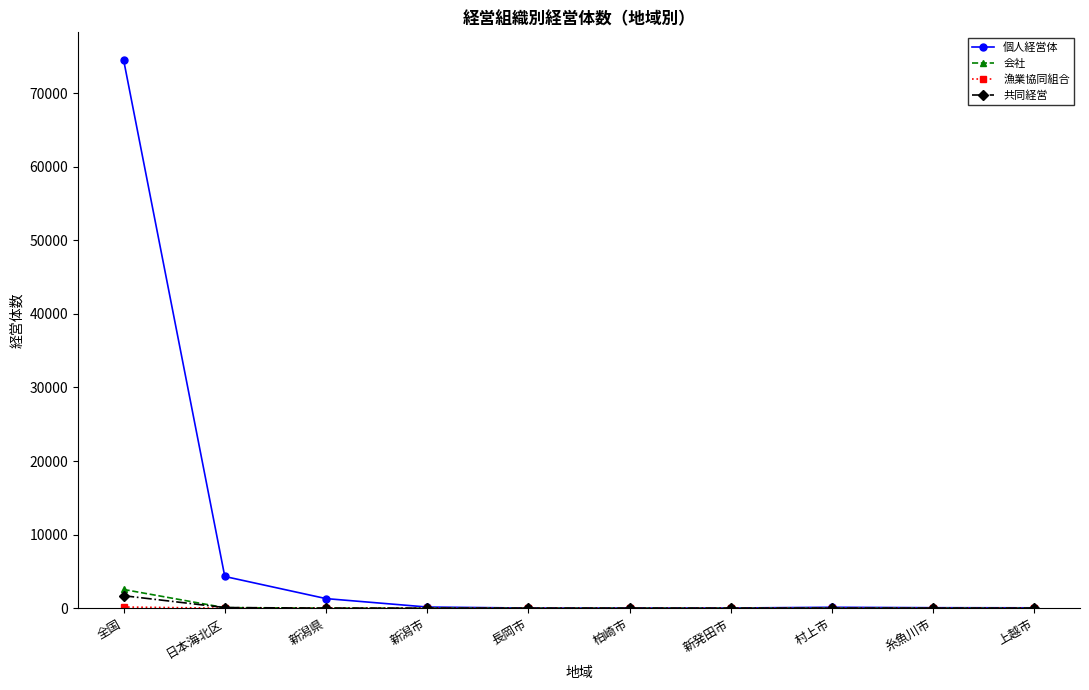

What is the spread (max minus min) of values at 新発田市?

27